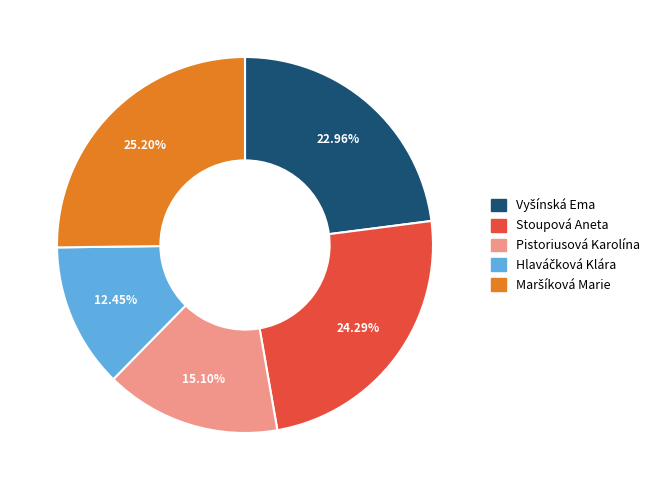

How many slices are in this pie chart?

5